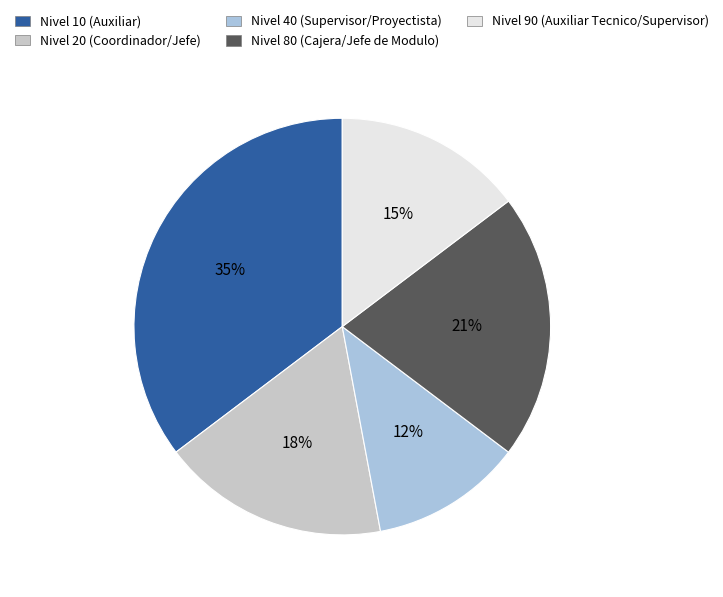

True or false: Nivel 20 (Coordinador/Jefe) accounts for 9% of the total.

False